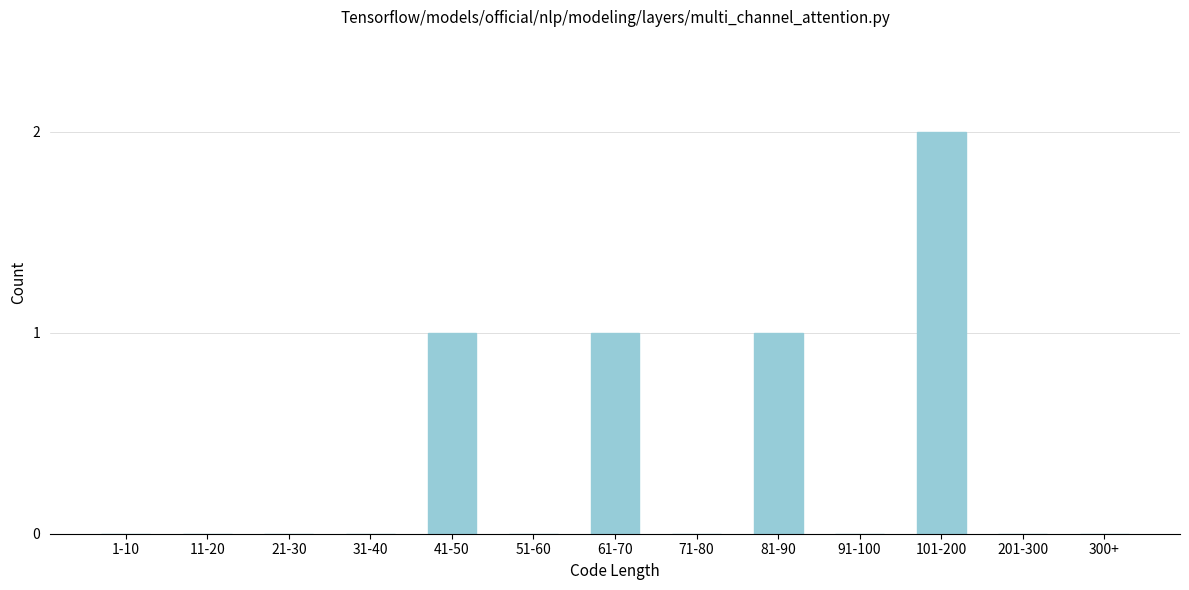

Reading left to right, list all the values displayed in this chart.

1-10=0	11-20=0	21-30=0	31-40=0	41-50=1	51-60=0	61-70=1	71-80=0	81-90=1	91-100=0	101-200=2	201-300=0	300+=0